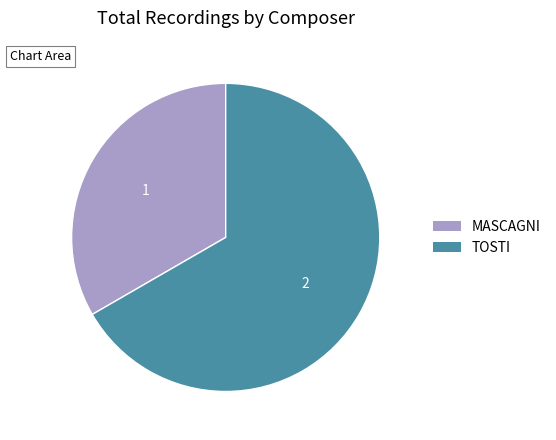

What is the ratio of the value at TOSTI to the value at MASCAGNI?

2.0